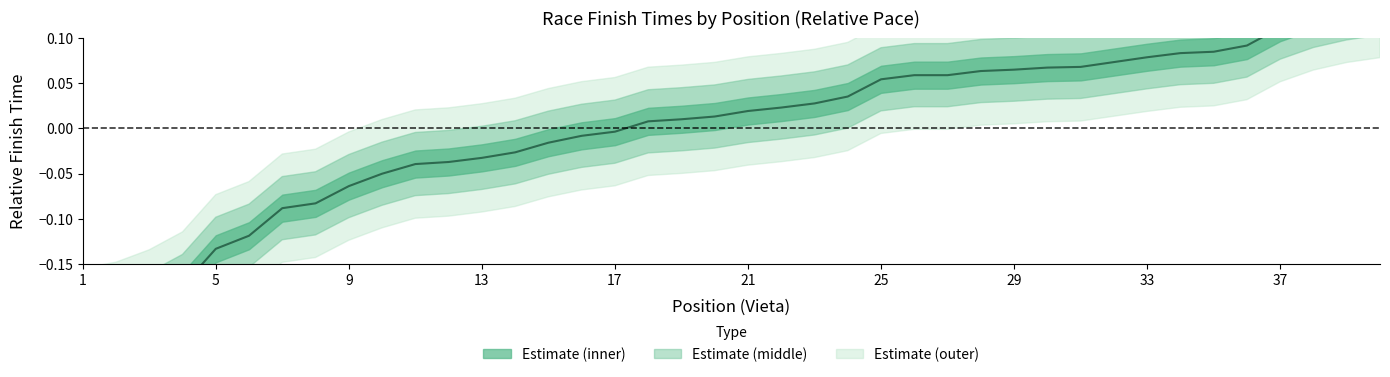

Where does the data first go above 0?

17